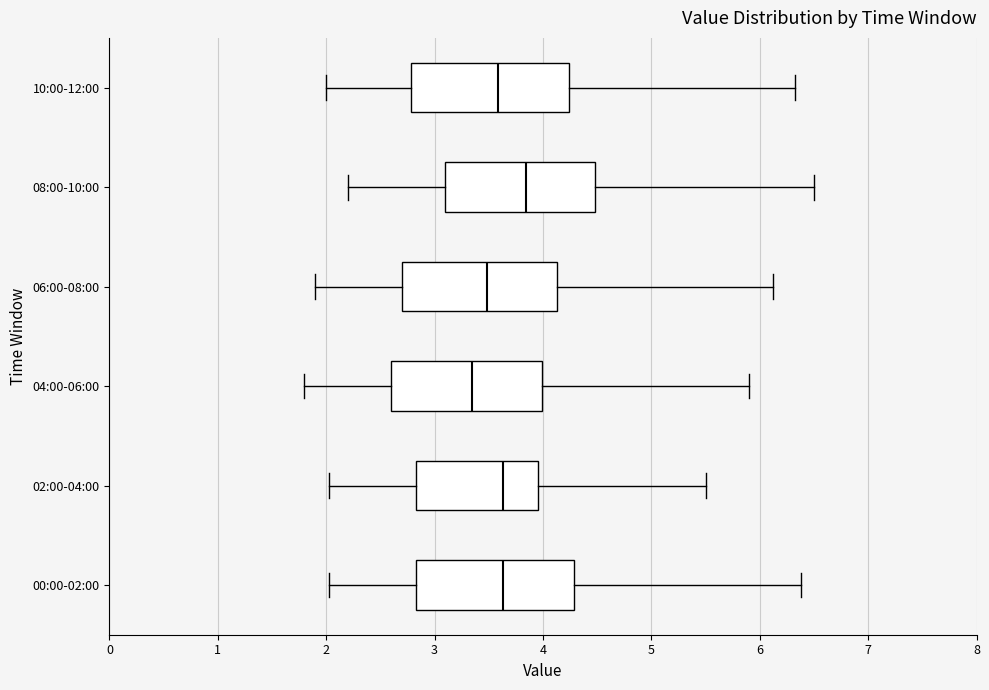

Reading bottom to top, read every box against the x-axis: the position of its median line, the range the box covers, and the ends of its whiskers. The values are not printed on the chart, so give them approximately, as read against the axis.

00:00-02:00: median 3.6, box 2.8 to 4.3, whiskers 2.0 to 6.4
02:00-04:00: median 3.6, box 2.8 to 4.0, whiskers 2.0 to 5.5
04:00-06:00: median 3.4, box 2.6 to 4.0, whiskers 1.8 to 5.9
06:00-08:00: median 3.5, box 2.7 to 4.1, whiskers 1.9 to 6.1
08:00-10:00: median 3.8, box 3.1 to 4.5, whiskers 2.2 to 6.5
10:00-12:00: median 3.6, box 2.8 to 4.2, whiskers 2.0 to 6.3